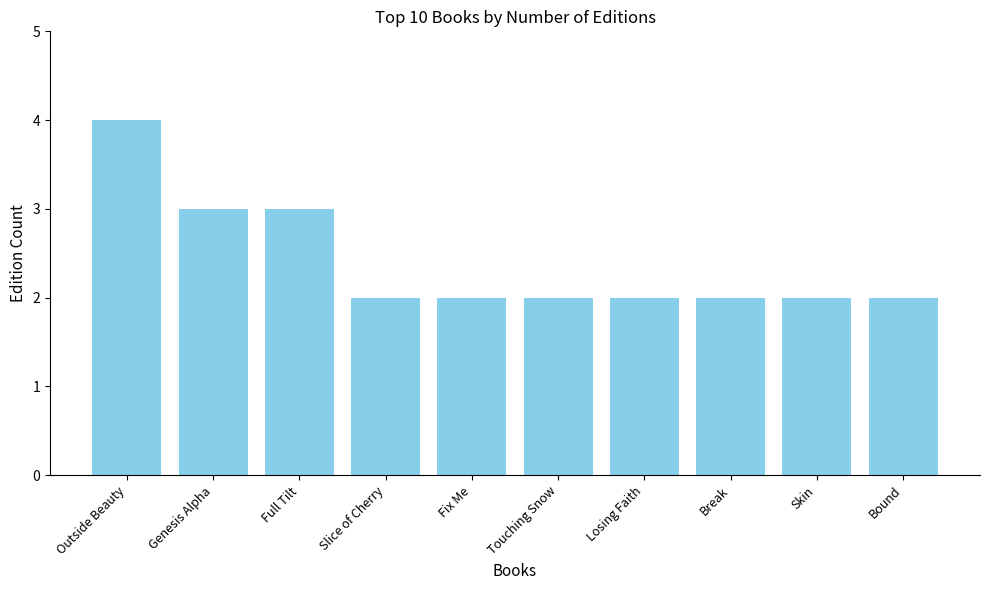

Reading left to right, extract all data points from this chart.

4	3	3	2	2	2	2	2	2	2